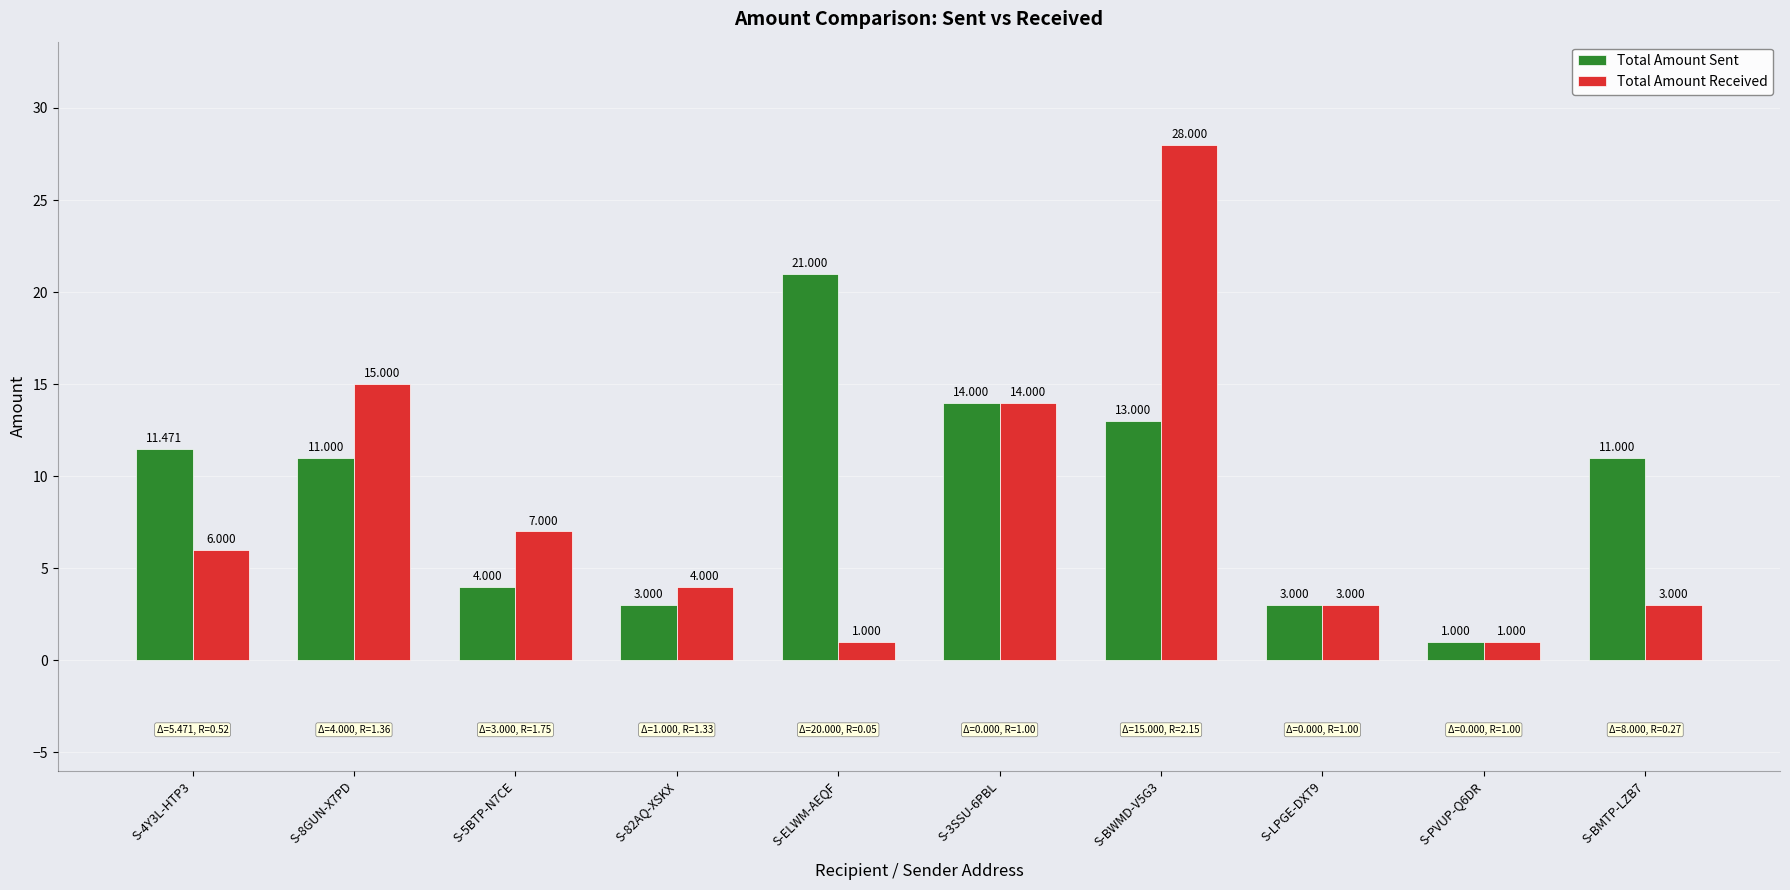

What is the minimum value shown in the chart?

1.0